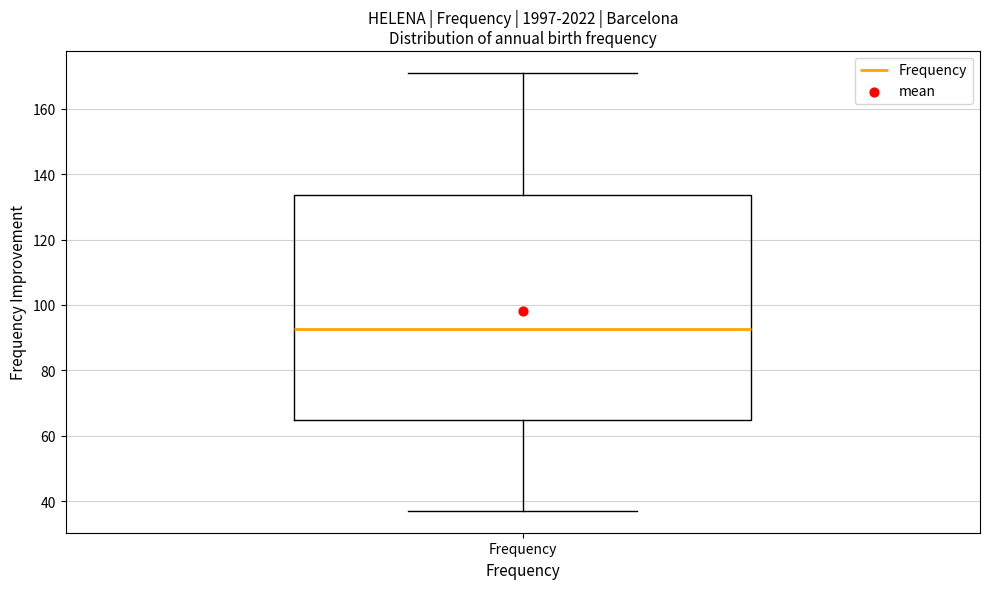

Where does the lower whisker of the box for Frequency end on the y-axis? The values are not printed on the chart, so give them approximately, as read against the axis.

38